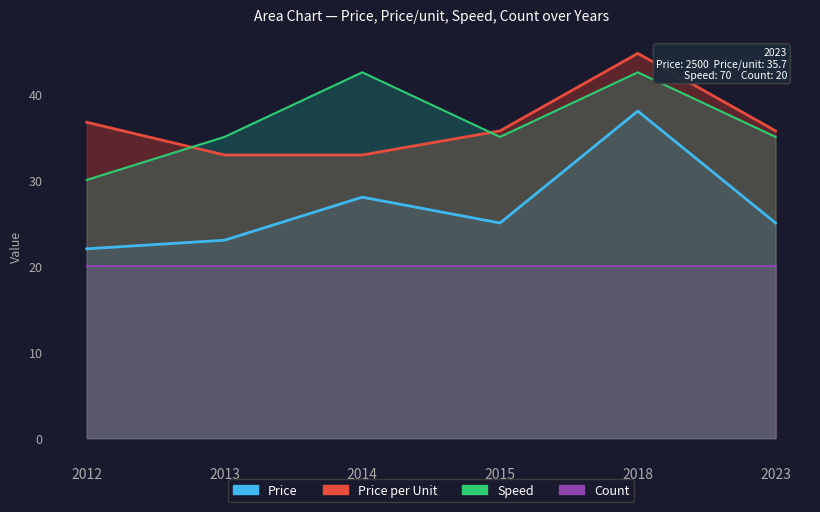

Which series has the largest total across all categories?

Speed